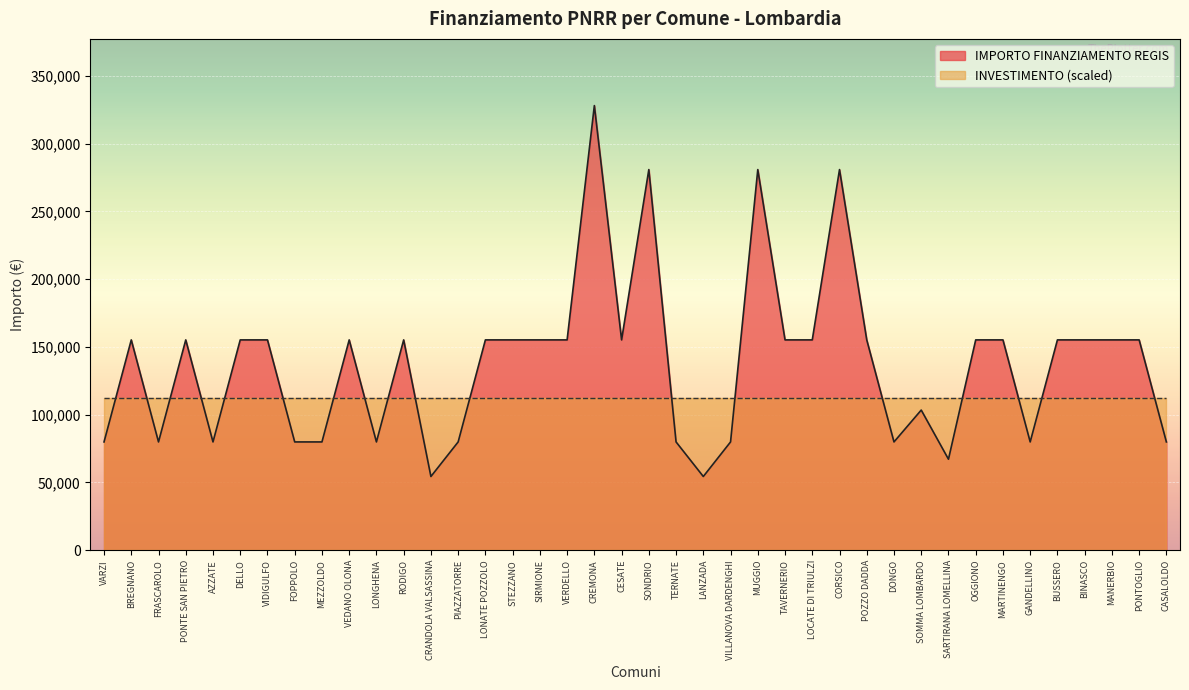

True or false: the data has more than 0 interior local peaks.

True